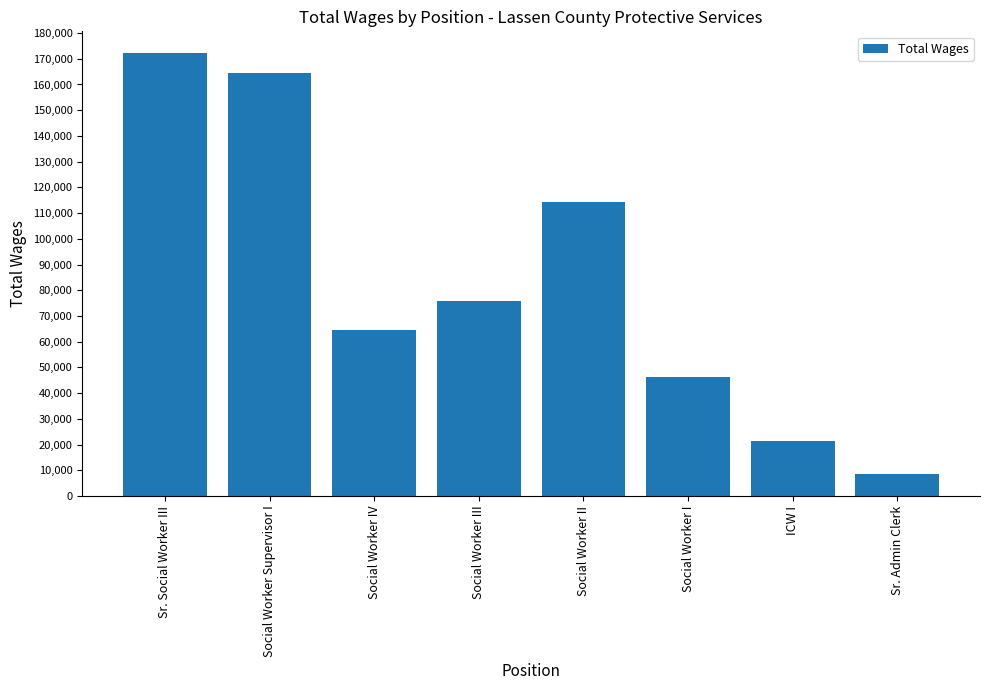

What is the ratio of the value at ICW I to the value at Social Worker II?

0.2